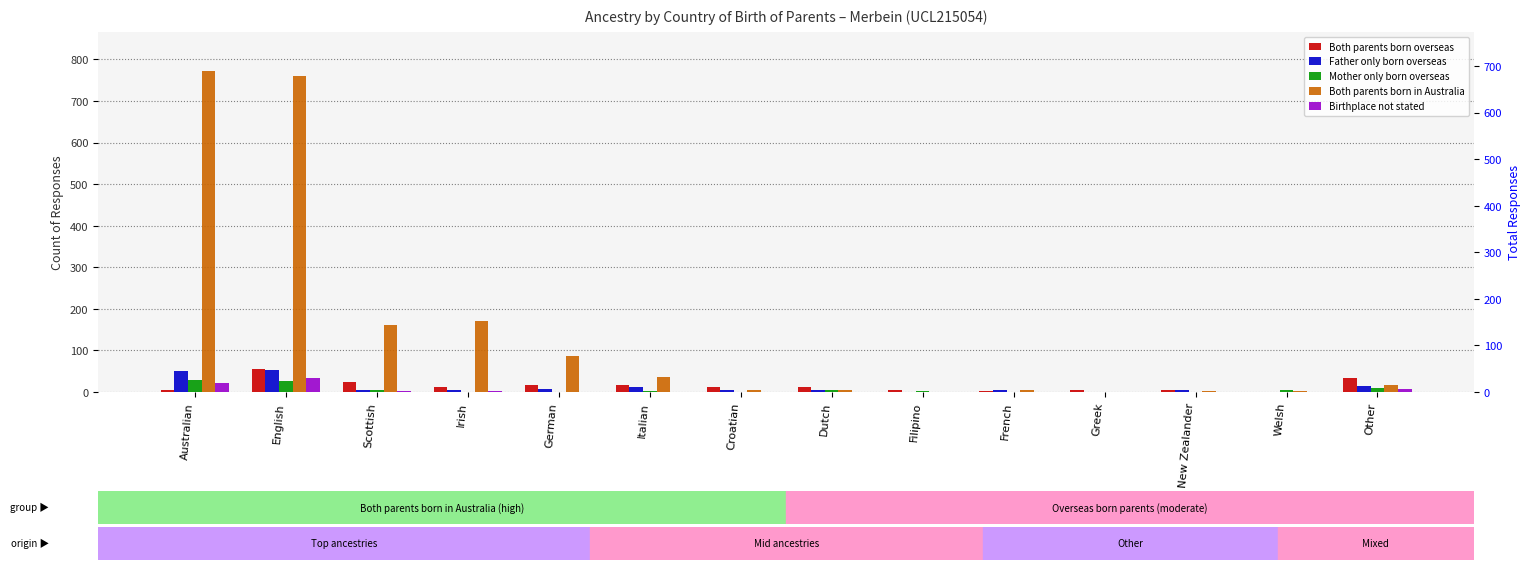

What is the difference between the Both parents born in Australia values at Australian and Italian?

737